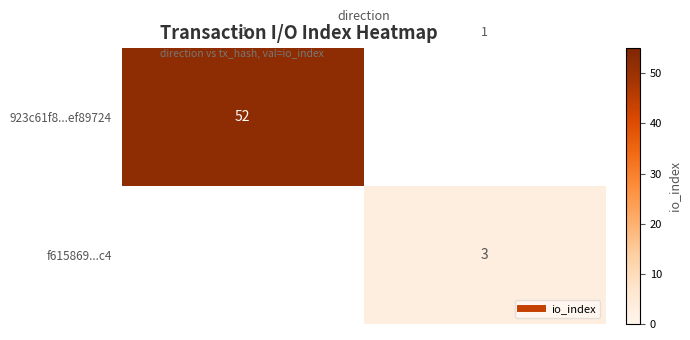

What is the approximate value of 923c61f8...ef89724 at -1?

52.0